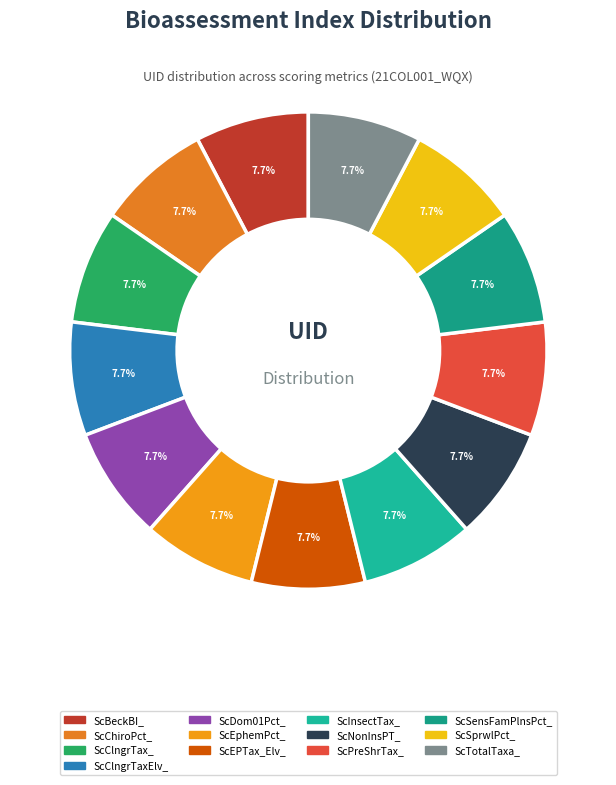

Count the number of slices in the pie.

13